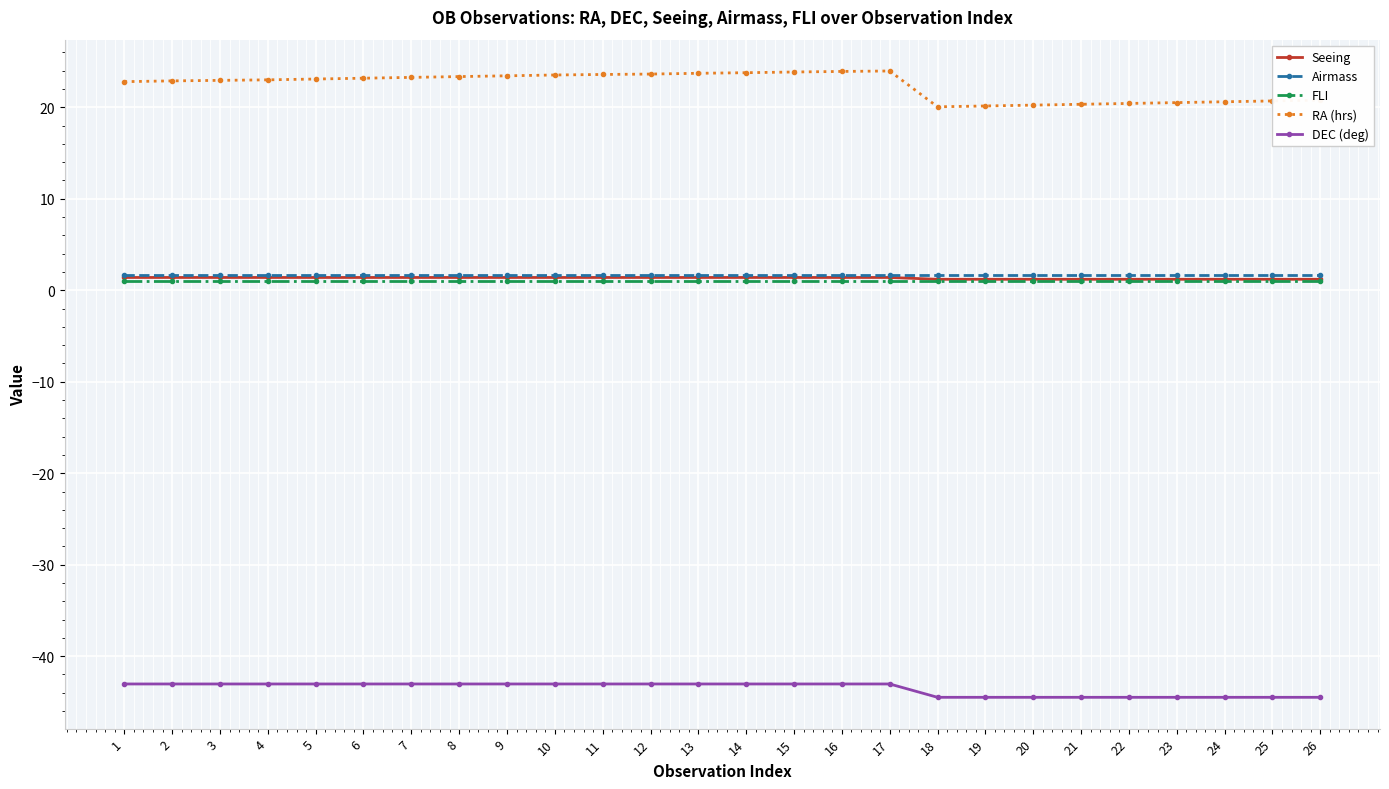

Which series has the largest total across all categories?

RA (hrs)